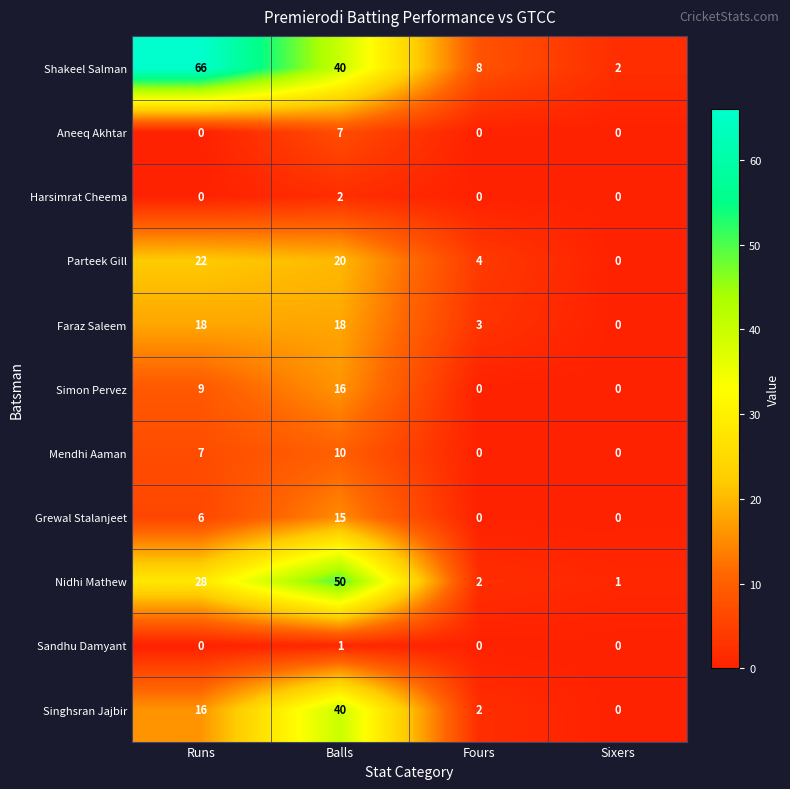

What is the average value of the Mendhi Aaman series?

4